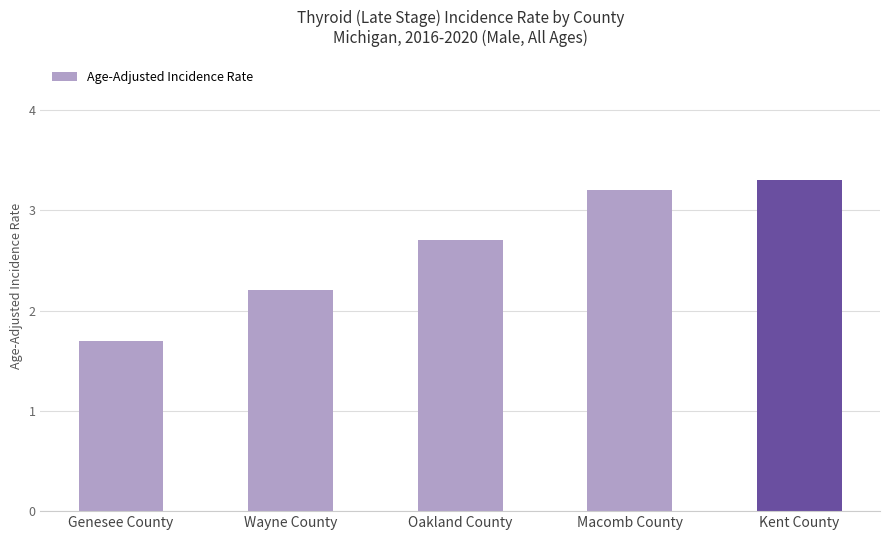

True or false: the data shows 3.2 at Macomb County.

True